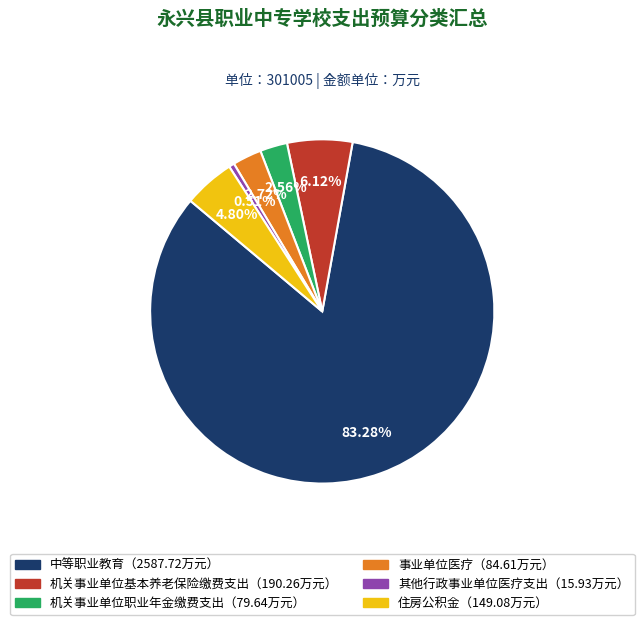

Count the number of slices in the pie.

6